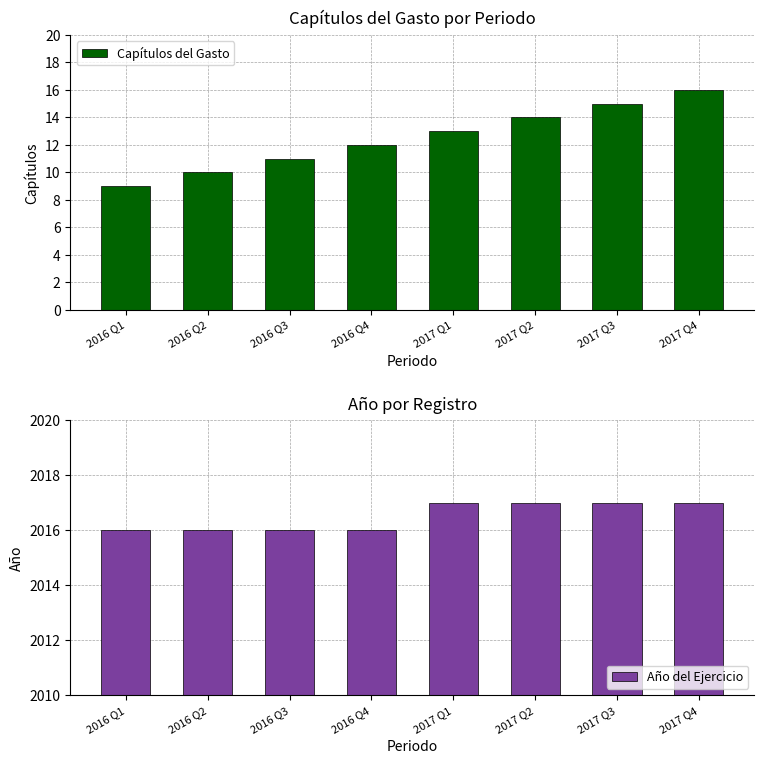

What is the sum of the Capítulos del Gasto values at 2016 Q4 and 2016 Q1?

21